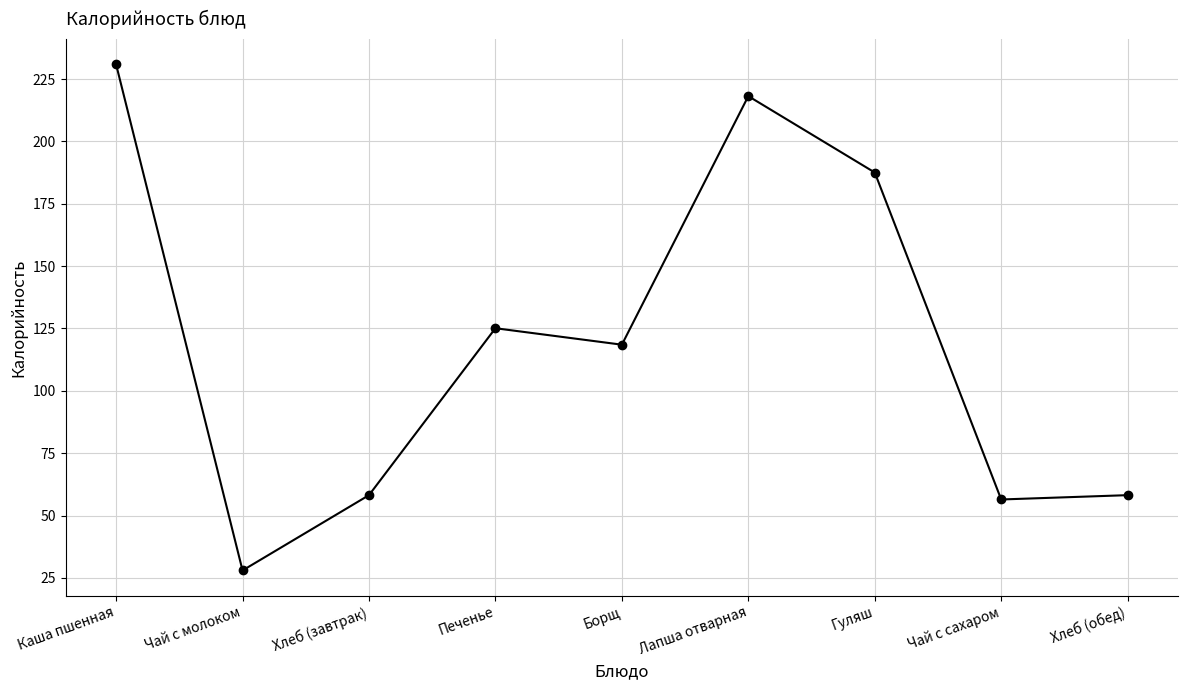

How many points are higher than both their immediate neighbors (excluding endpoints)?

2